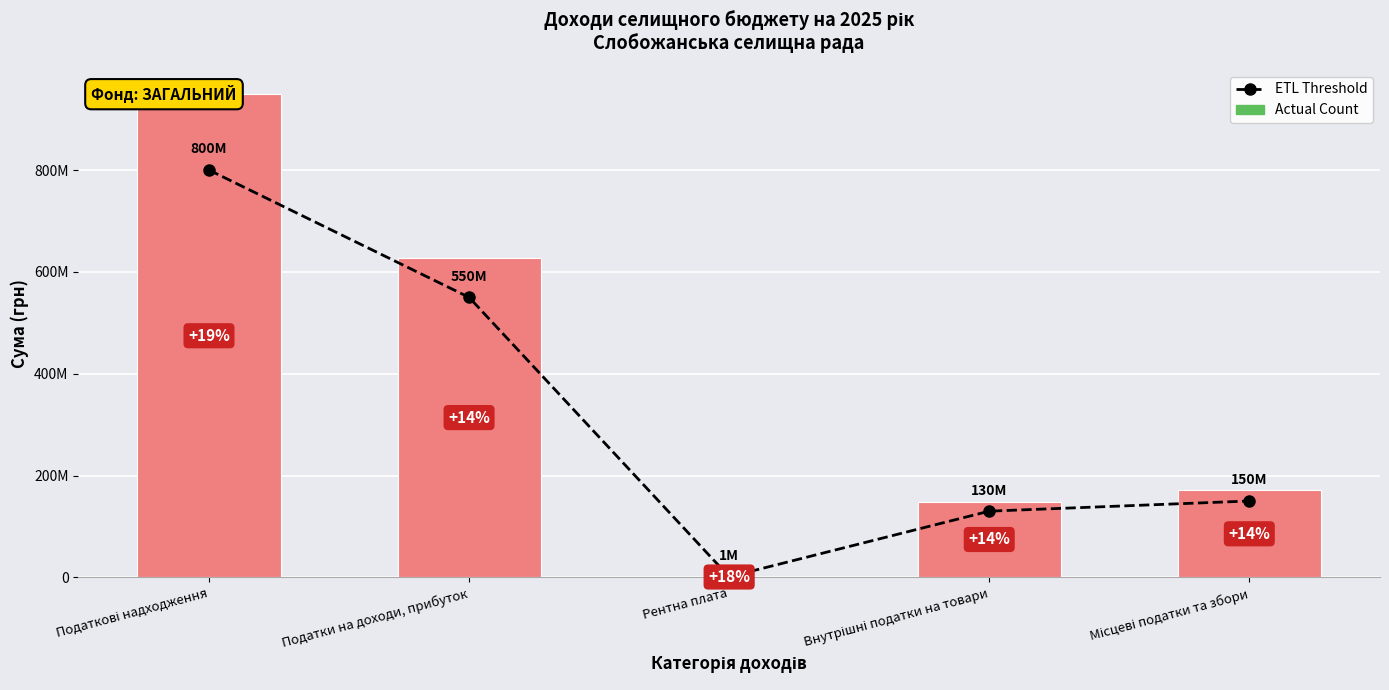

Which category has the lowest value in the Actual Count series?

Рентна плата